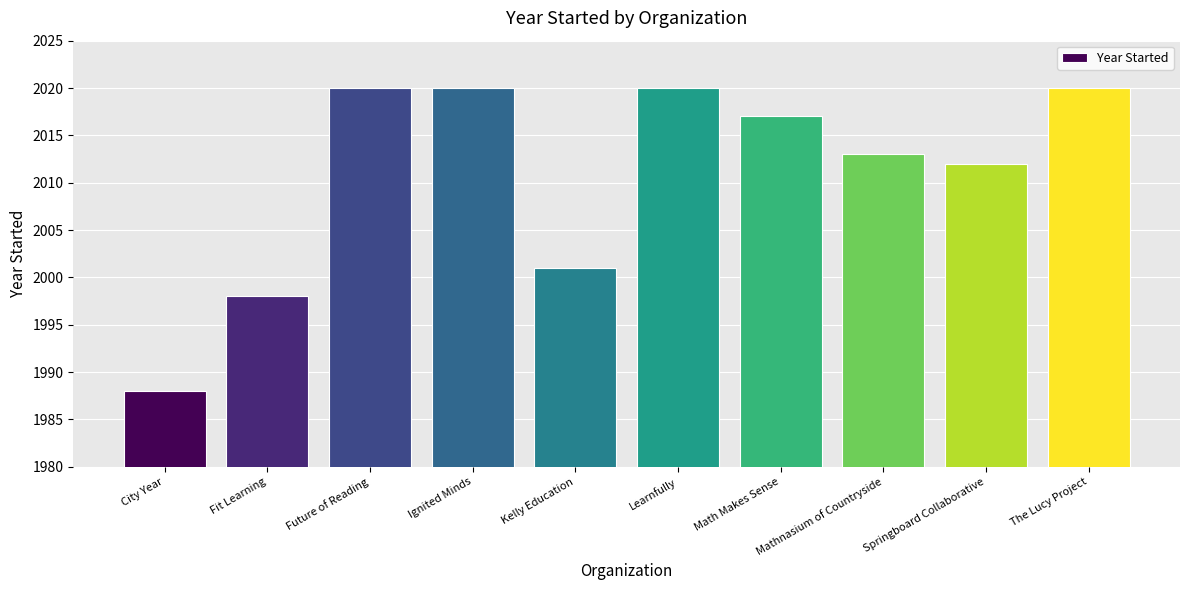

Read the value at Kelly Education, to the nearest 5.

2000